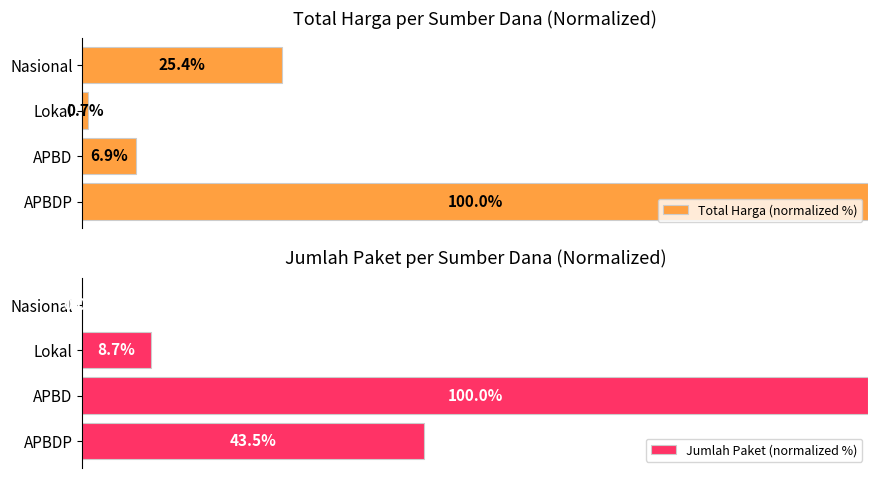

How many distinct data groups are displayed?

2